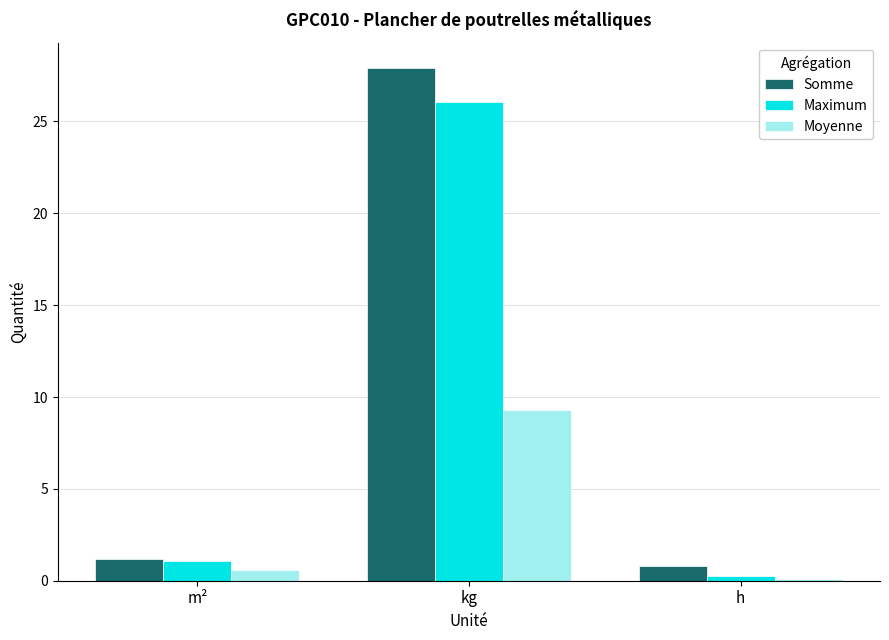

What position from the left is h?

3